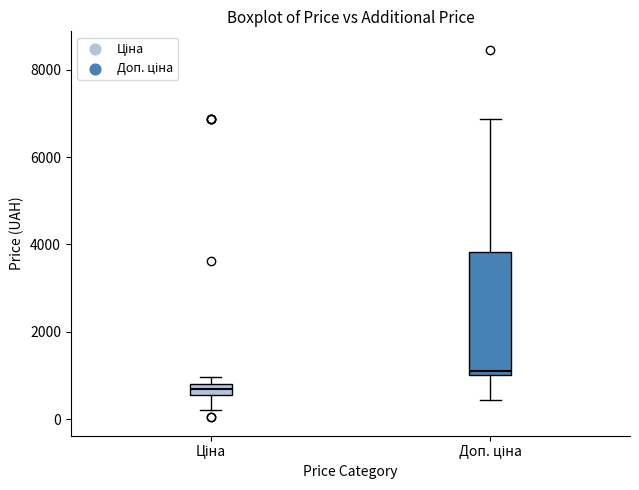

Which box is the tallest, from its lower edge to its upper edge?

Доп. ціна